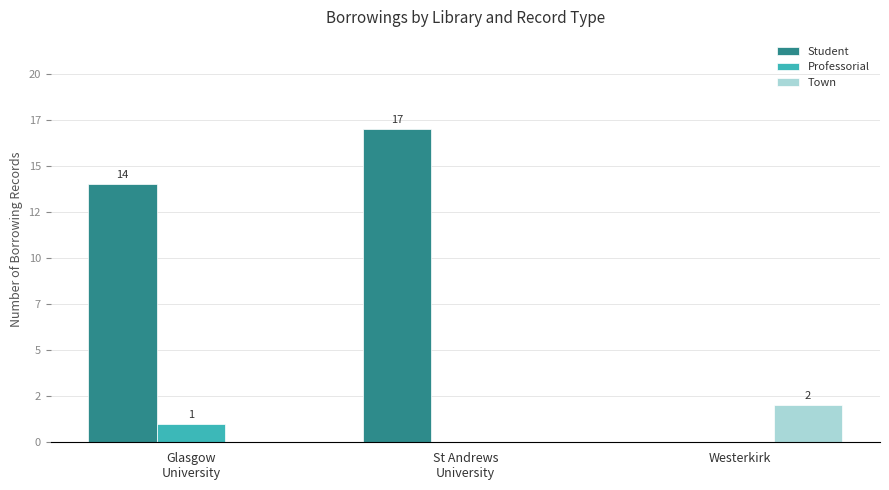

At Westerkirk, list the series in order from smallest to largest.

Student, Professorial, Town